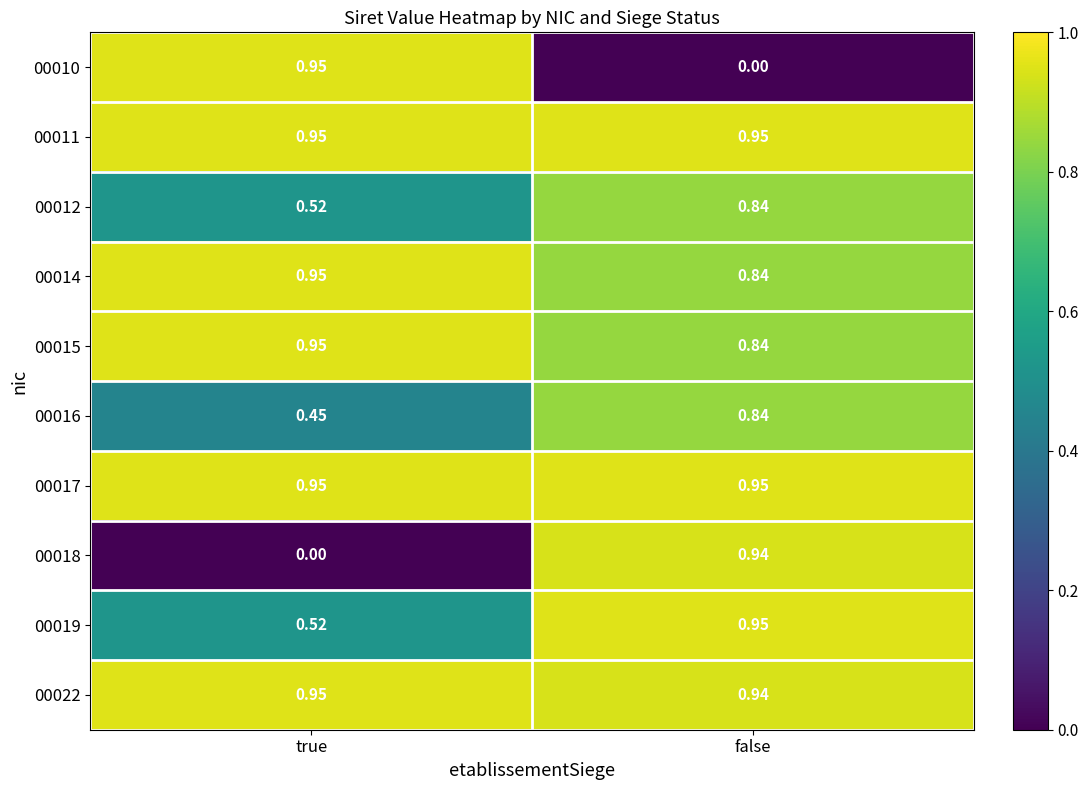

Where is 00010 nearest to the value 0?

false